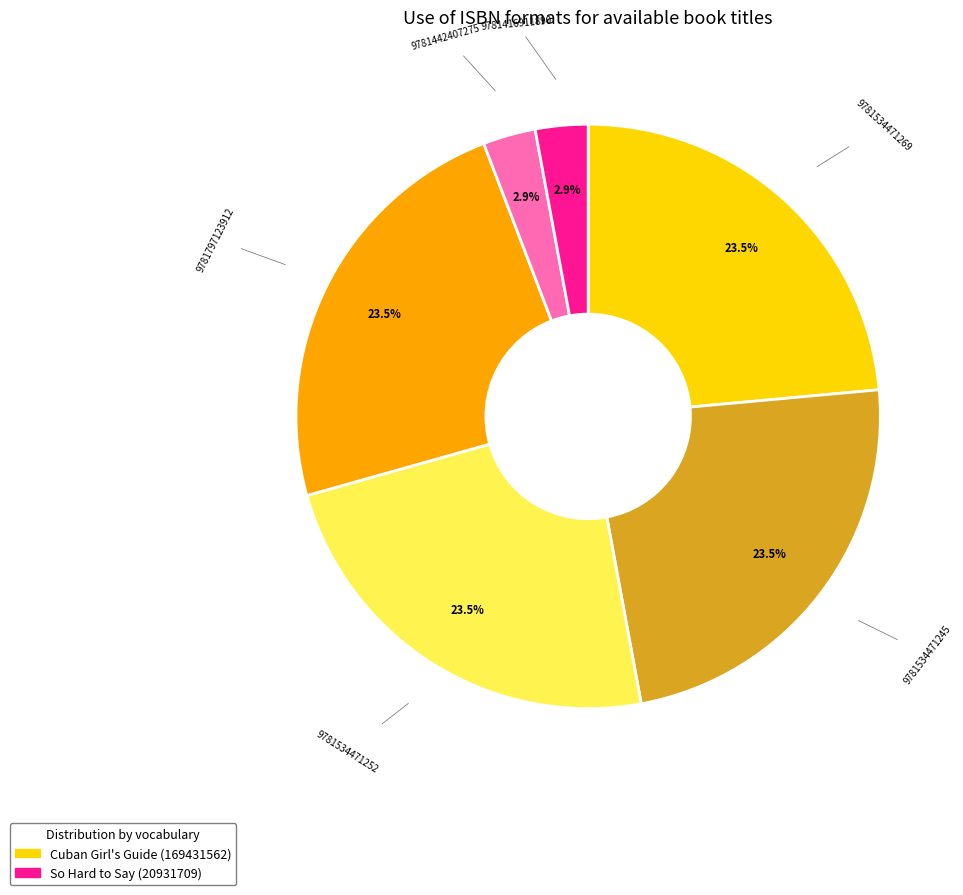

Is 9781534471245 the majority of the pie?

No